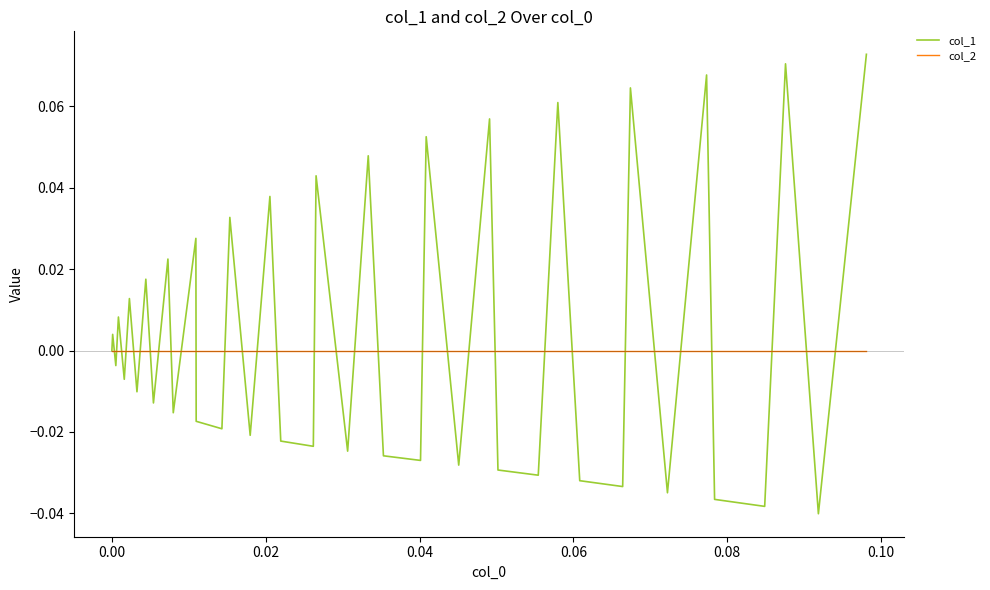

Which series has the largest range (max minus min)?

col_1